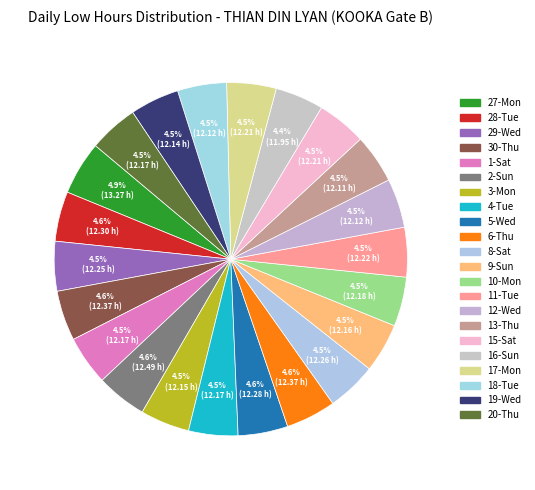

Which slice is the largest?

27-Mon